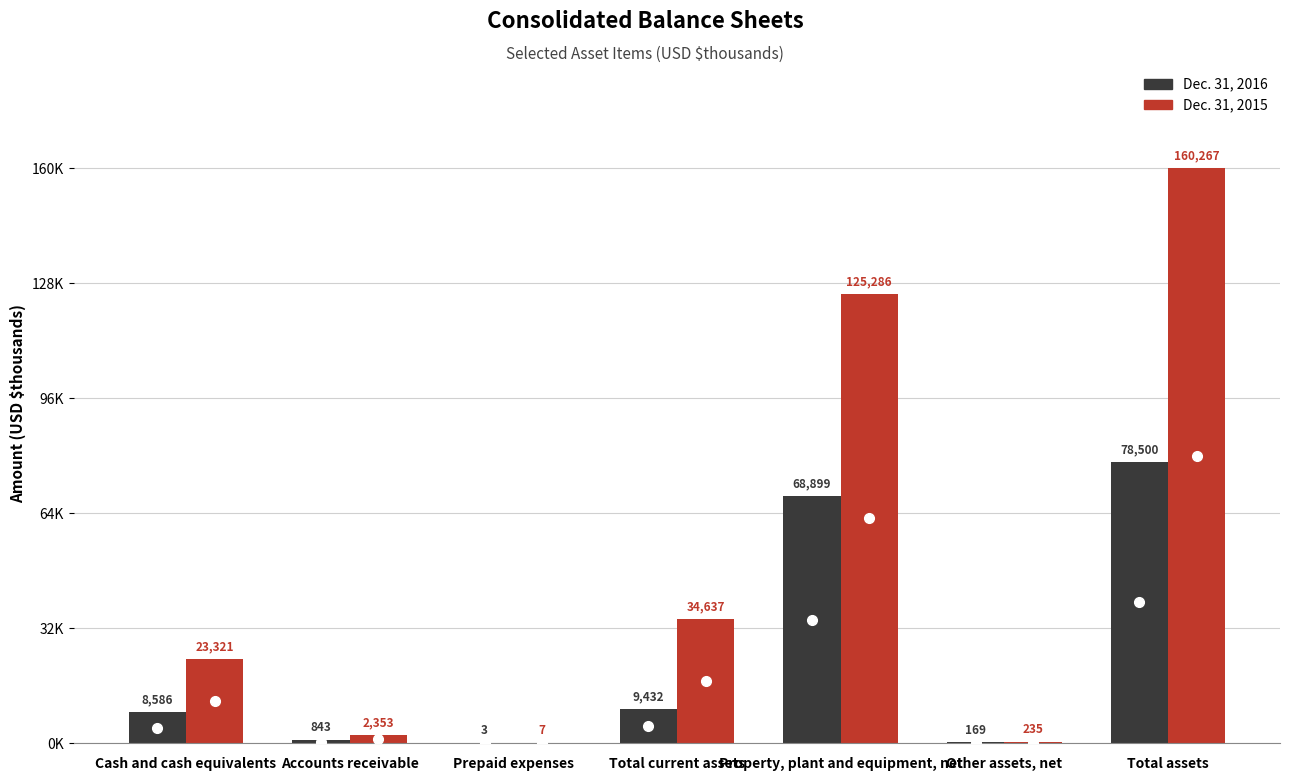

Rank the series at Accounts receivable from highest to lowest value.

Dec. 31, 2015, Dec. 31, 2016